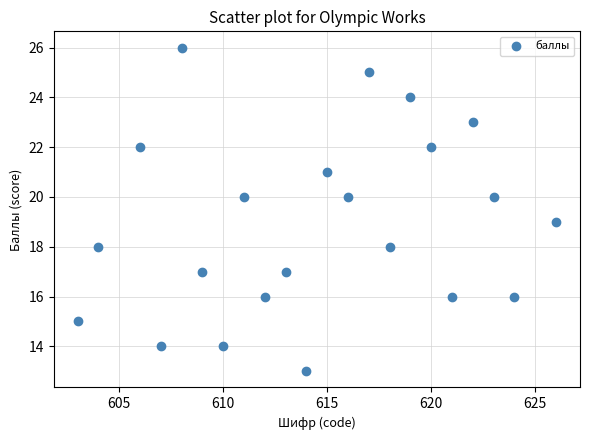

What is the range of X values (max minus min)?

23